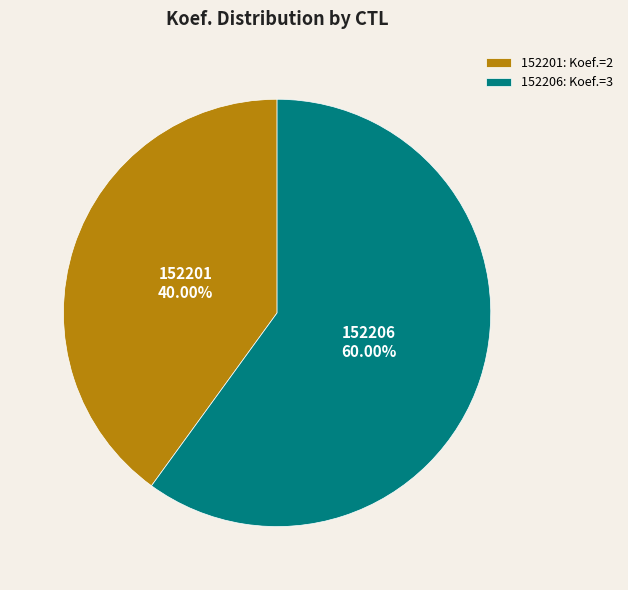

What is the smallest slice in the pie chart?

152201